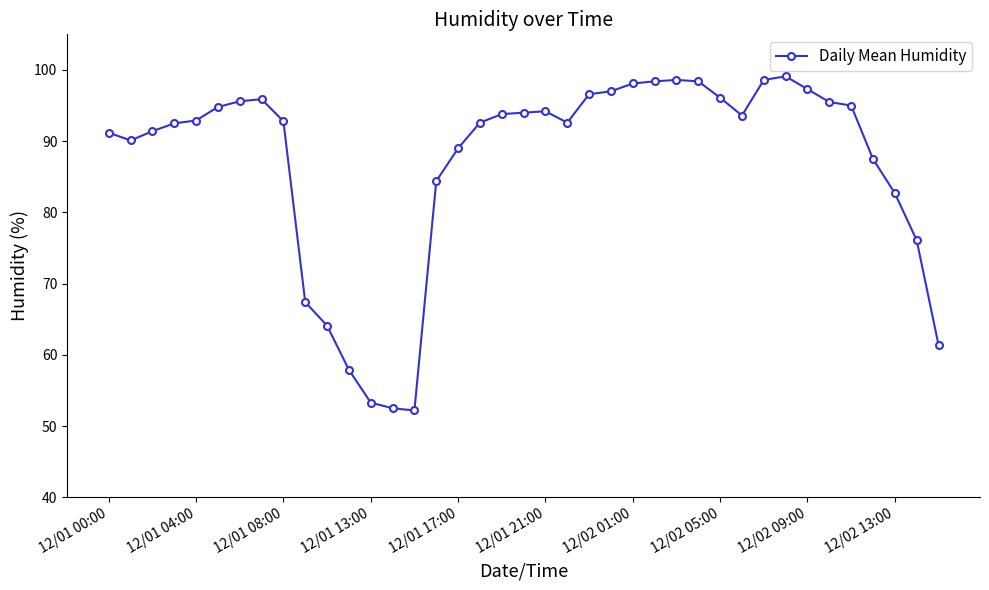

What is the value of the 24th point from the left?

97.0